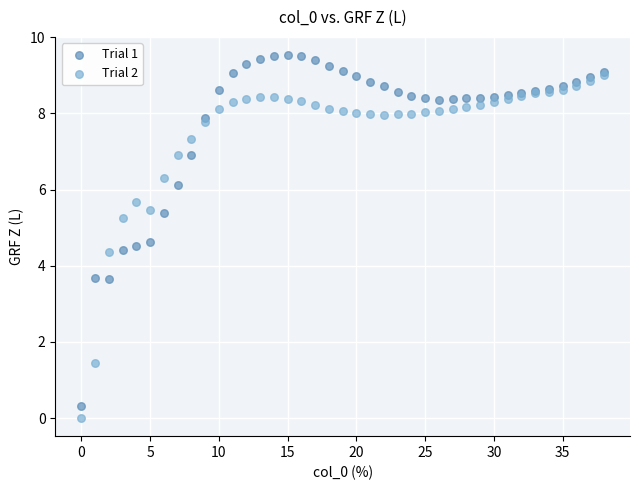

Which series contains the highest Y value?

Trial 1